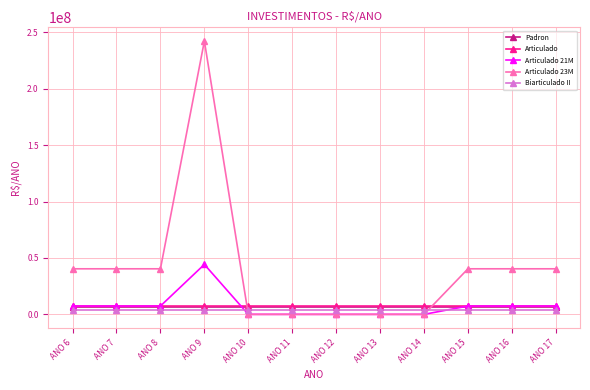

Between ANO 6 and ANO 9, which series saw the biggest shift?

Articulado 23M